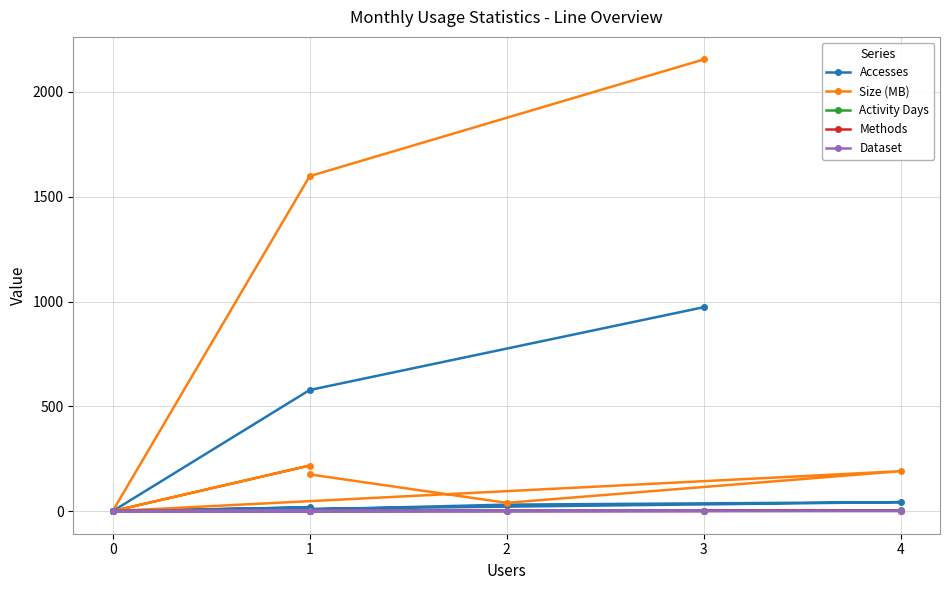

At which category does Dataset reach its first local valley?

4